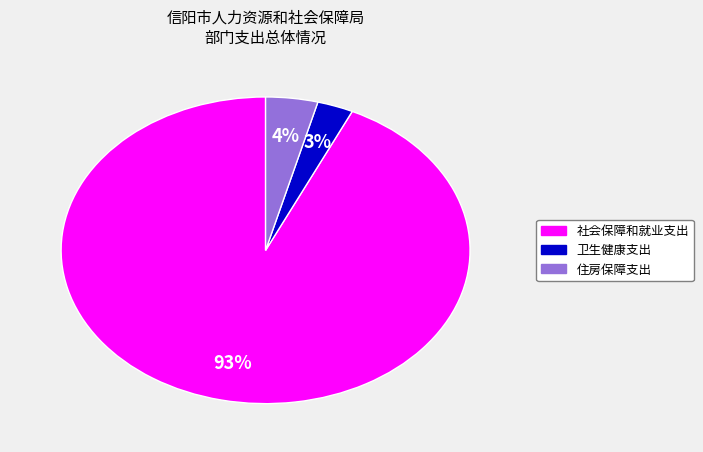

How many slices are in this pie chart?

3